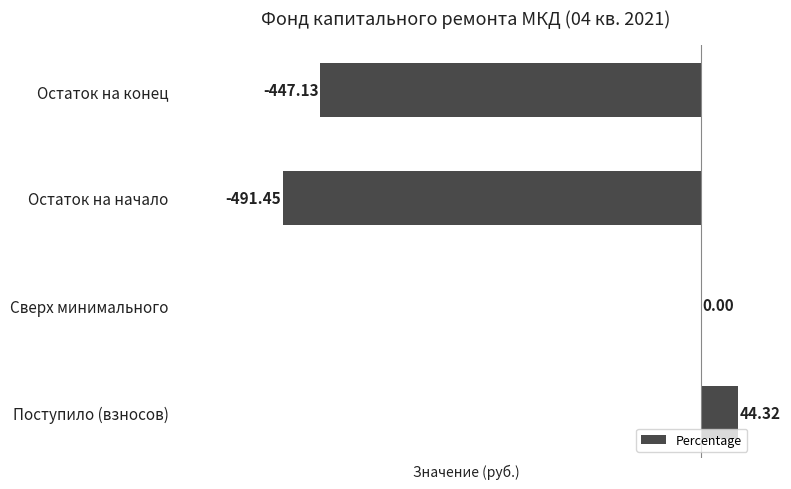

Count the number of categories in the chart.

4